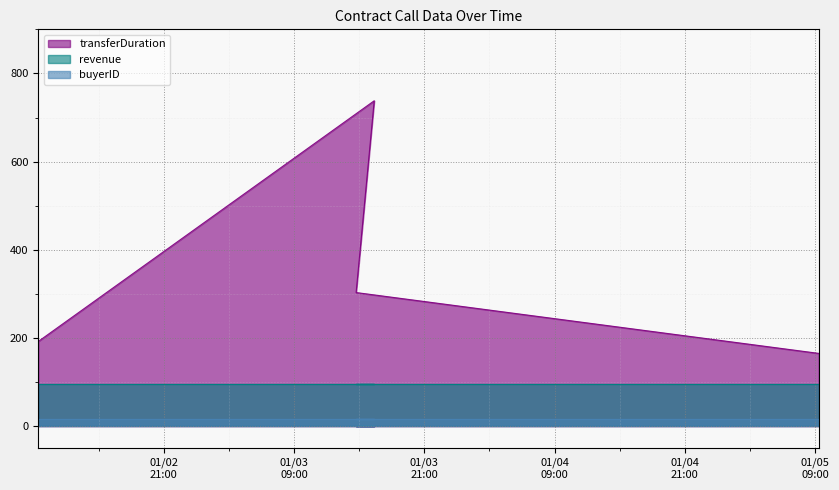

Between 2024-01-03 14:42:58 and 2024-01-02 09:25:18, which is larger?

2024-01-03 14:42:58